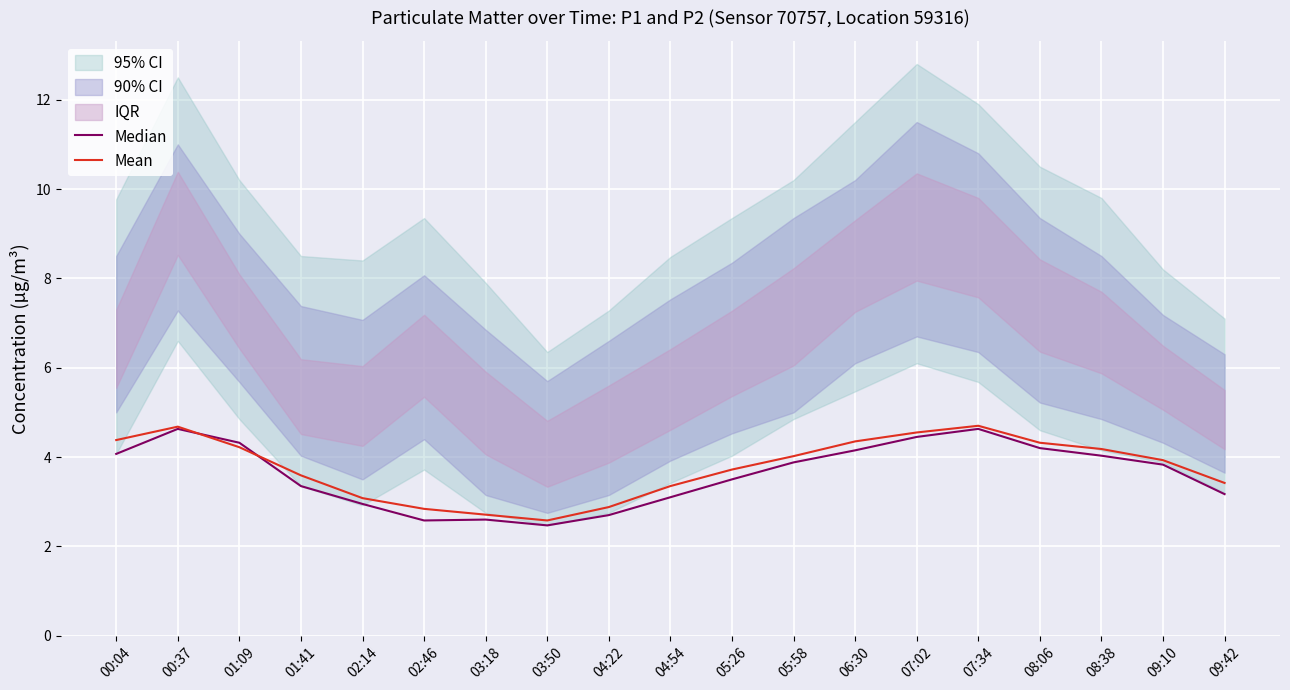

What is the difference between the highest and lowest values at 08:38?

0.1